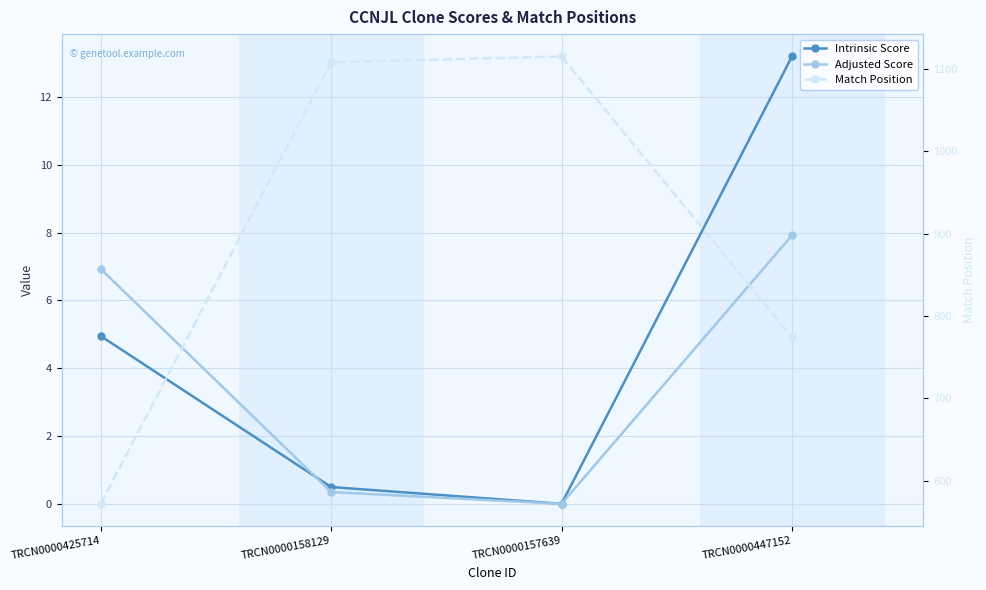

What is the label of the 4th point from the left?

TRCN0000447152